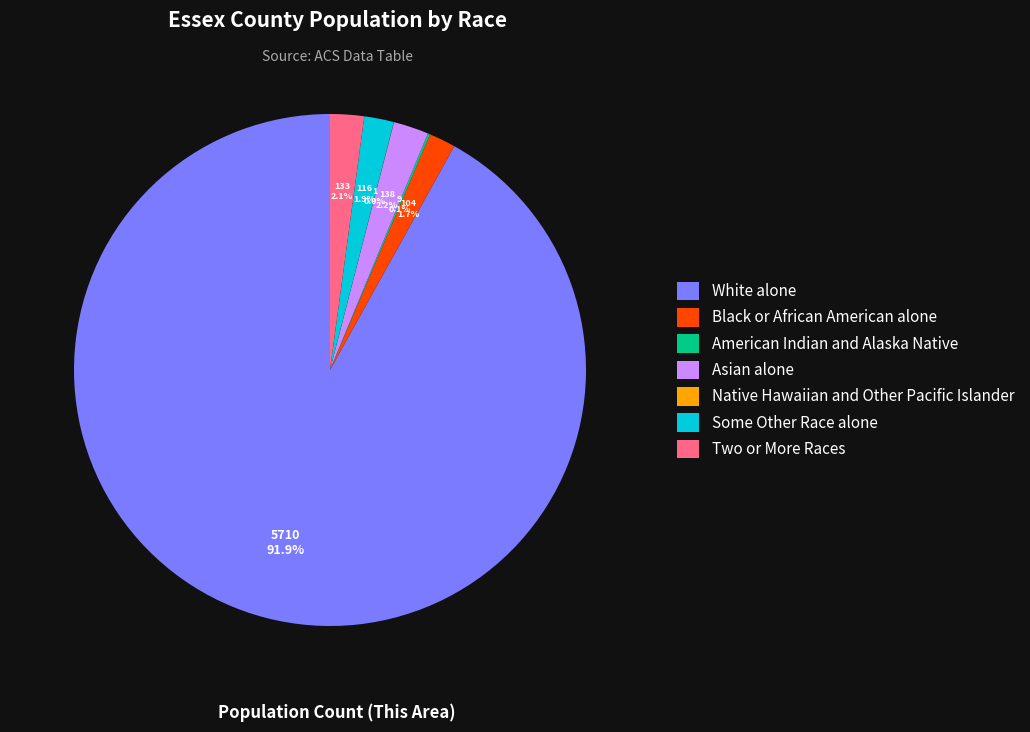

How much of the chart is everything except Some Other Race alone?

98.1%